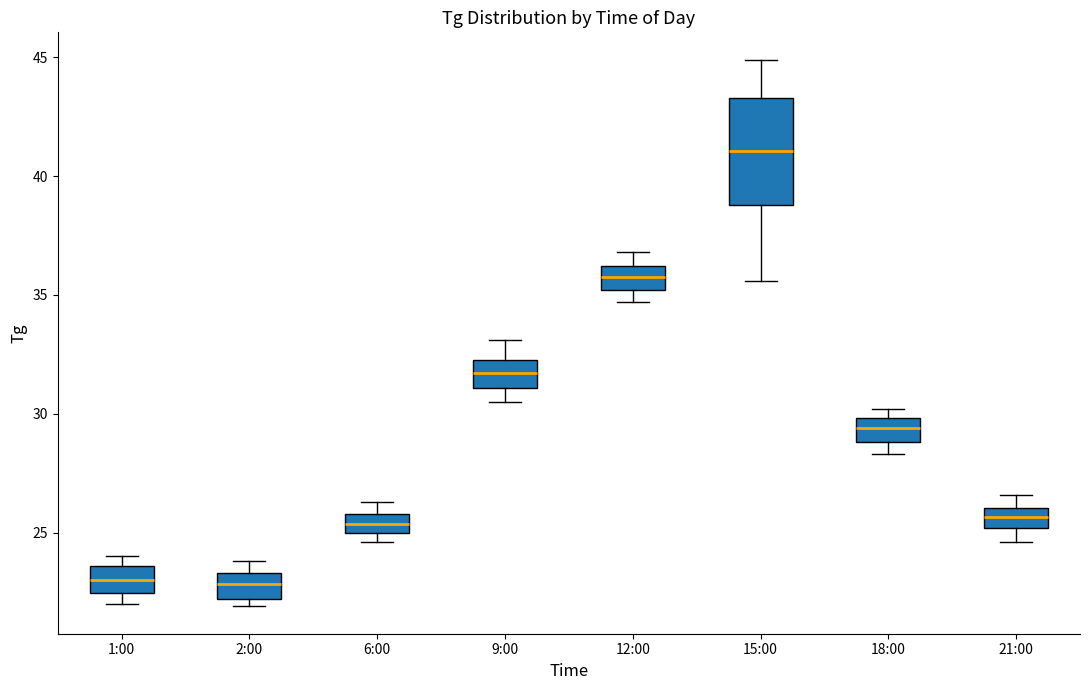

Which box is the tallest, from its lower edge to its upper edge?

15:00